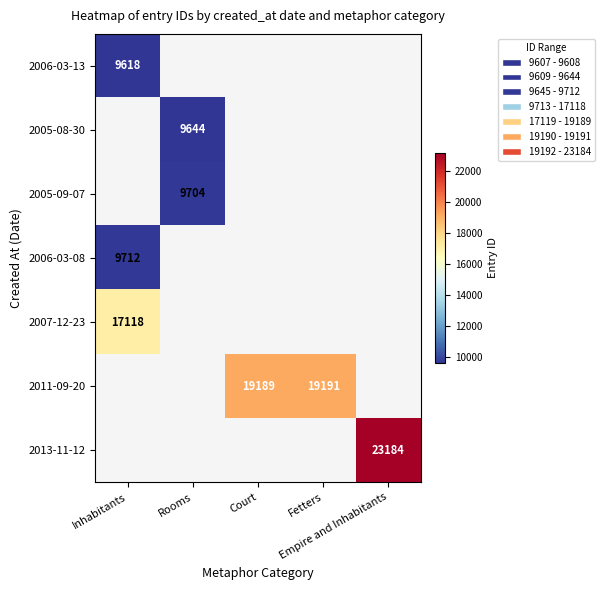

Which category has the lowest value across all series?

Inhabitants